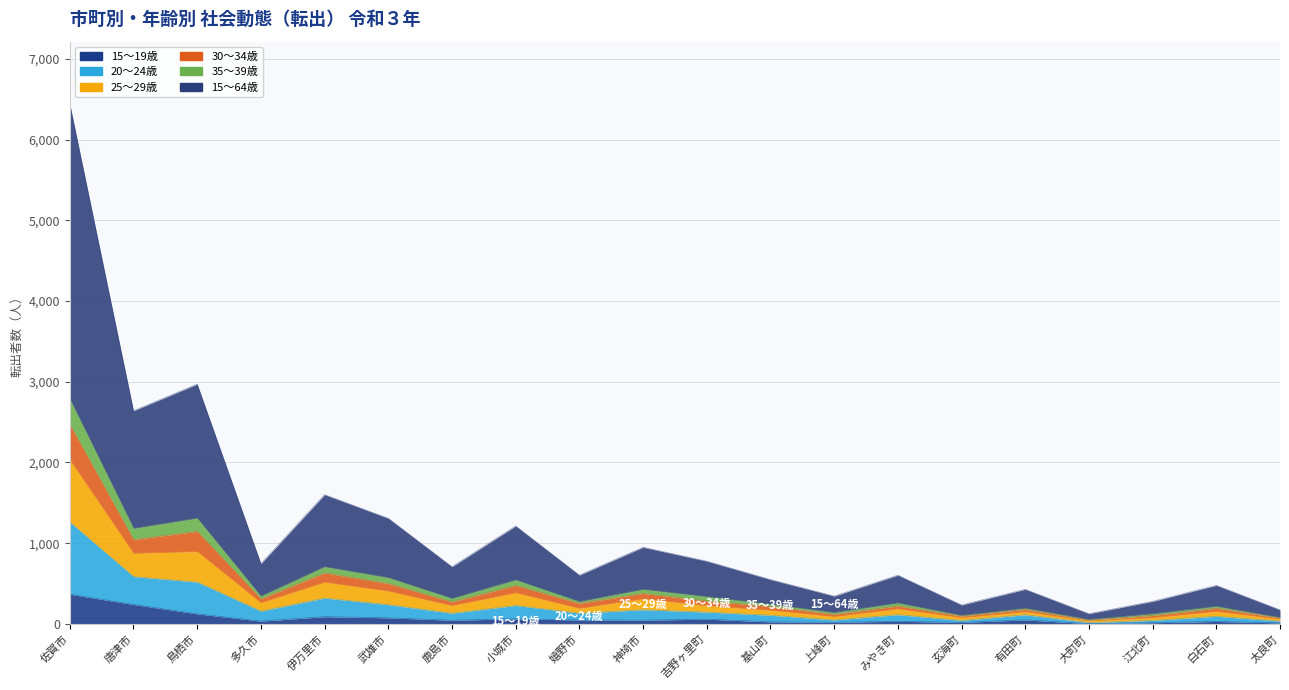

What is the label of the 16th point from the right?

伊万里市